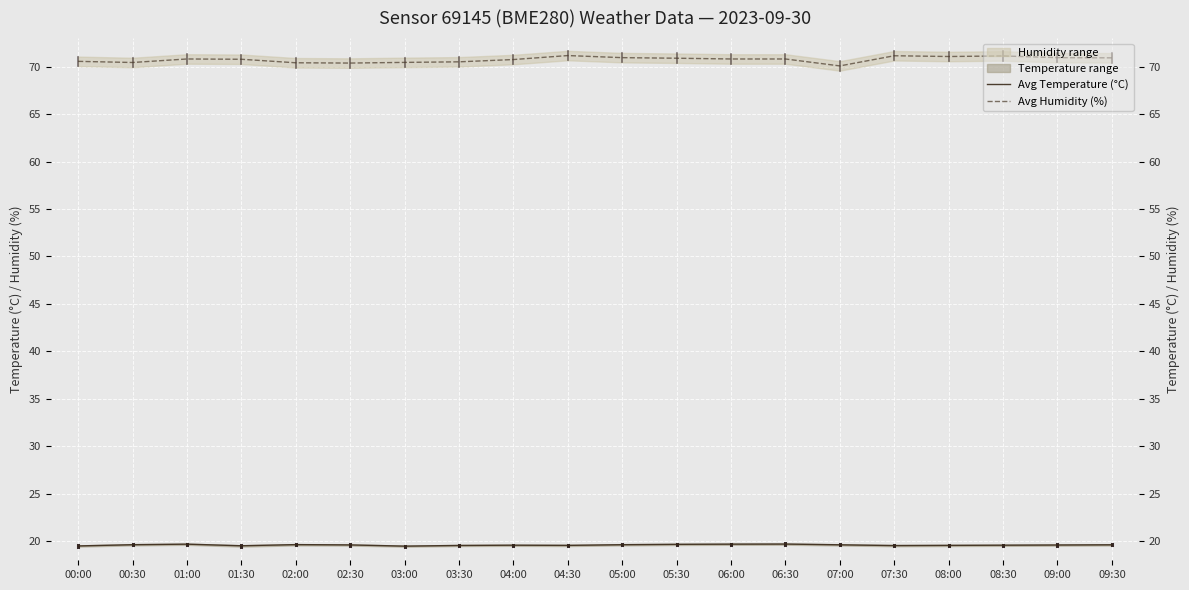

Does the chart display data point markers on the line(s)?

No